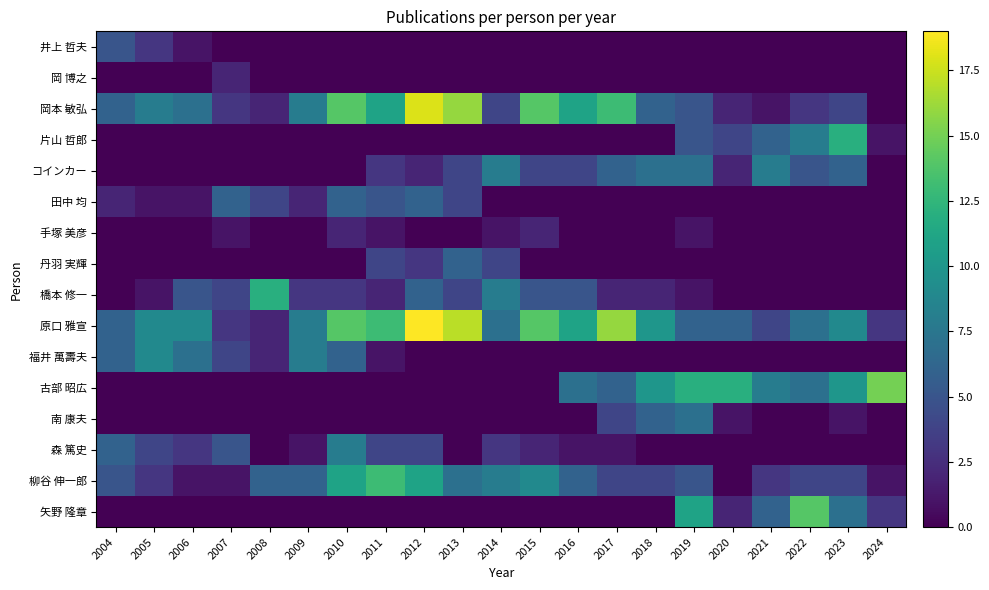

What is the spread (max minus min) of values at 2005?

9